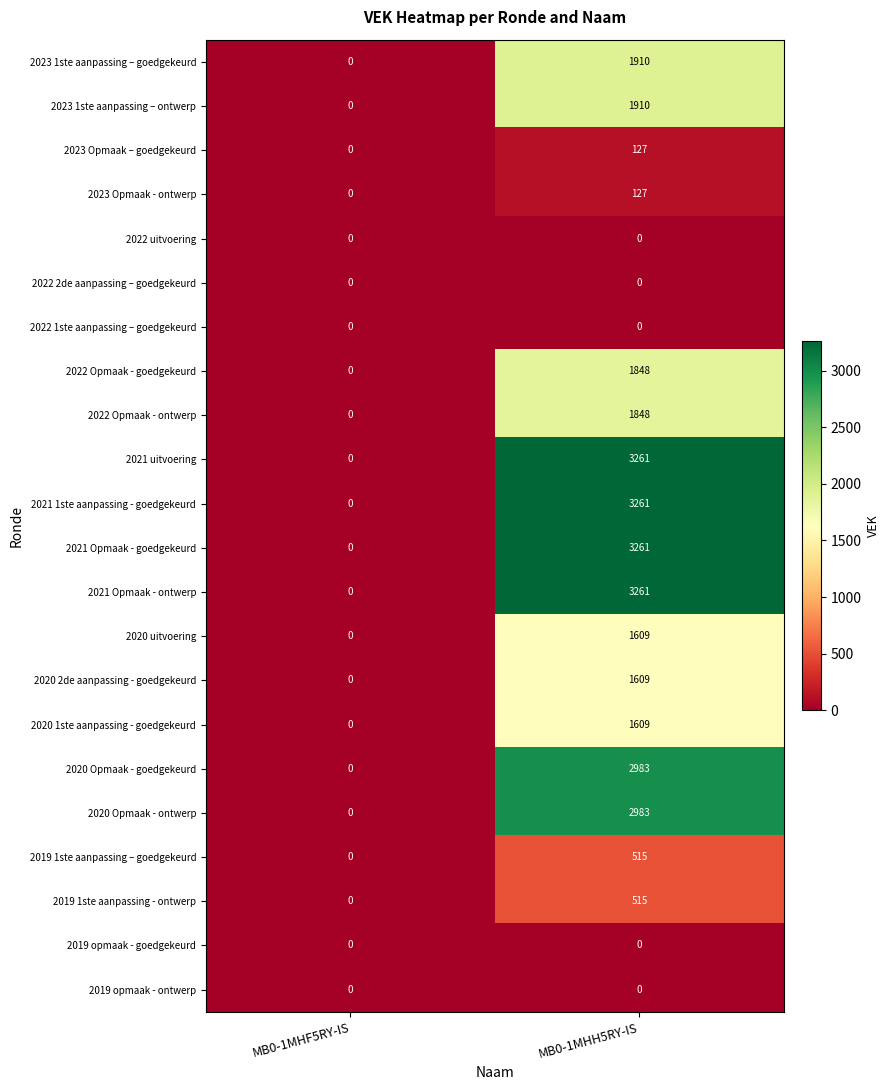

Count the number of categories in the chart.

2